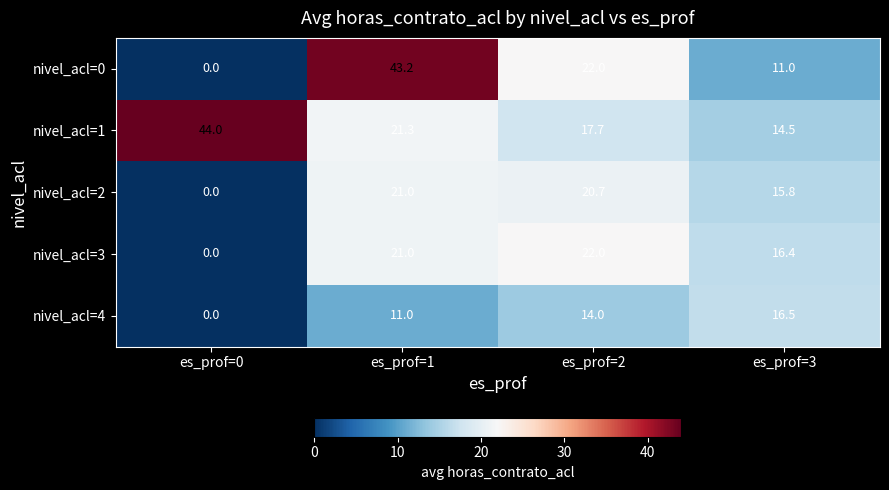

List the labels in order of nivel_acl=1 value, smallest first.

es_prof=3, es_prof=2, es_prof=1, es_prof=0